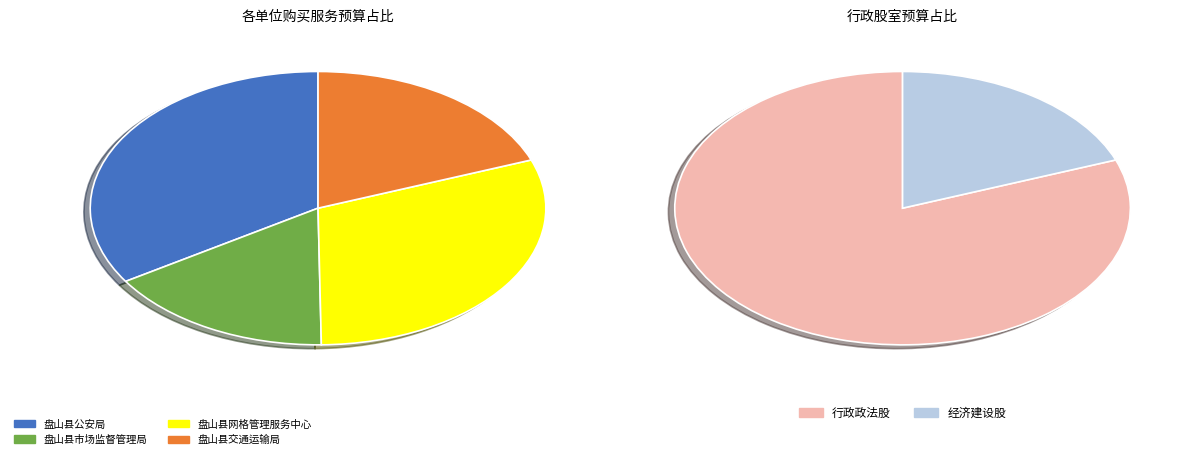

Rank the categories by value from highest to lowest.

行政政法股, 经济建设股